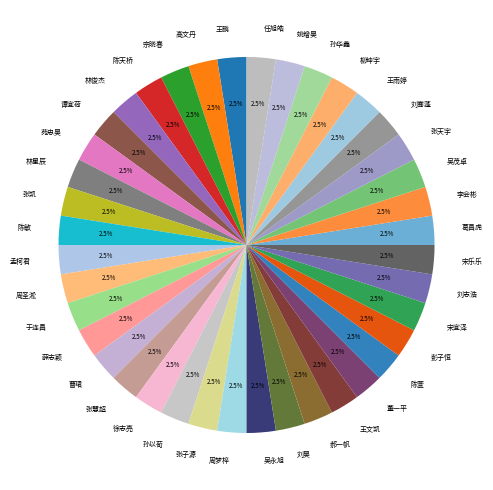

Approximately how many times larger is the value at 谭宜荷 compared to 姚增昊?

1.0